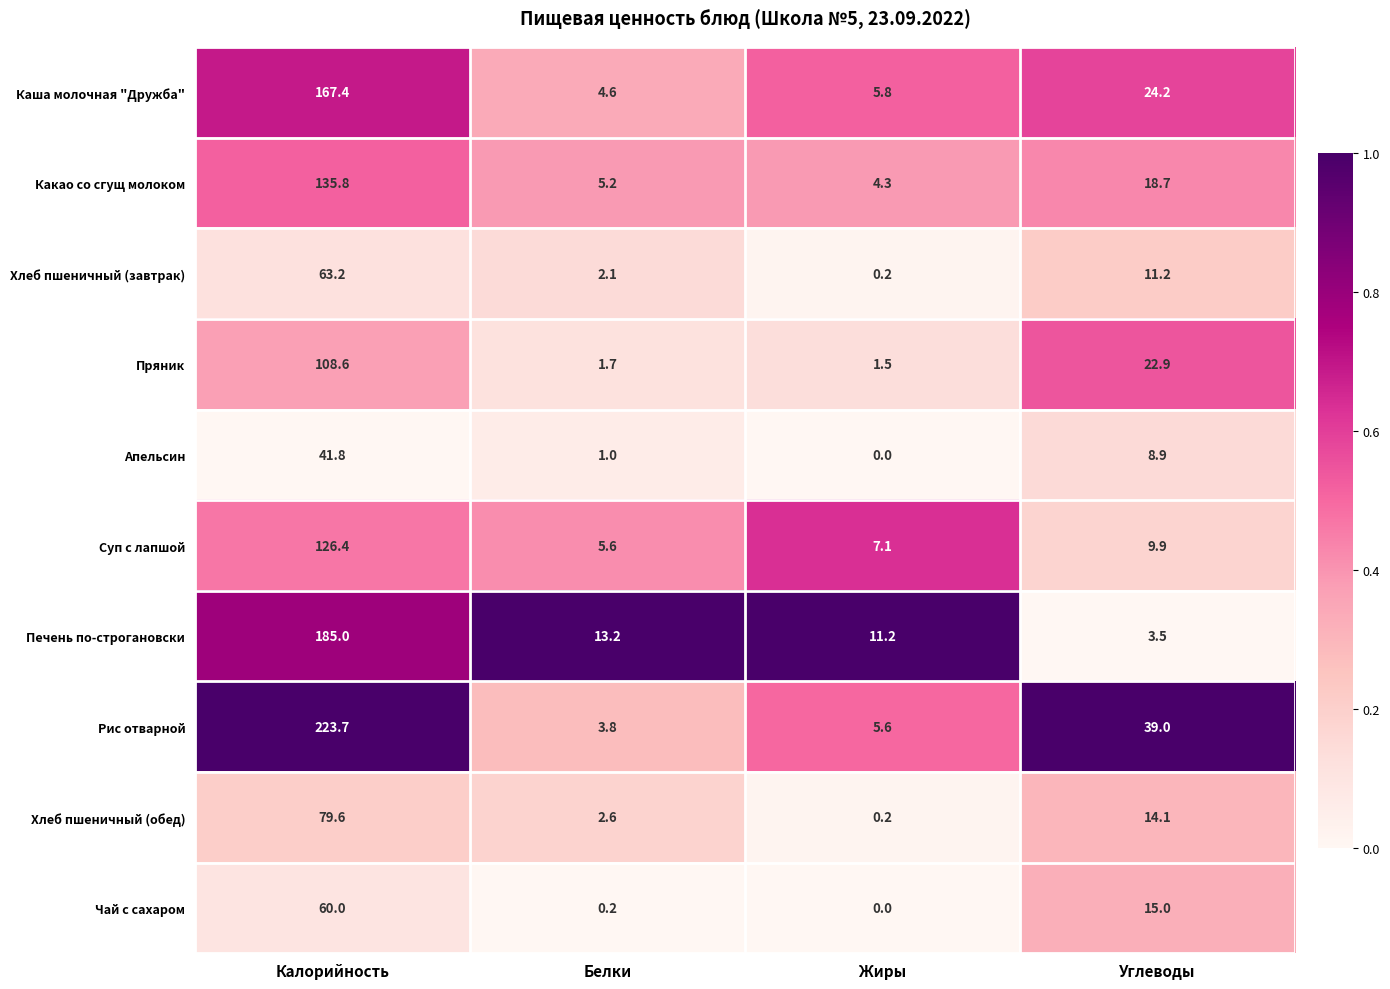

Where does the Каша молочная "Дружба" series first go above 24?

Калорийность